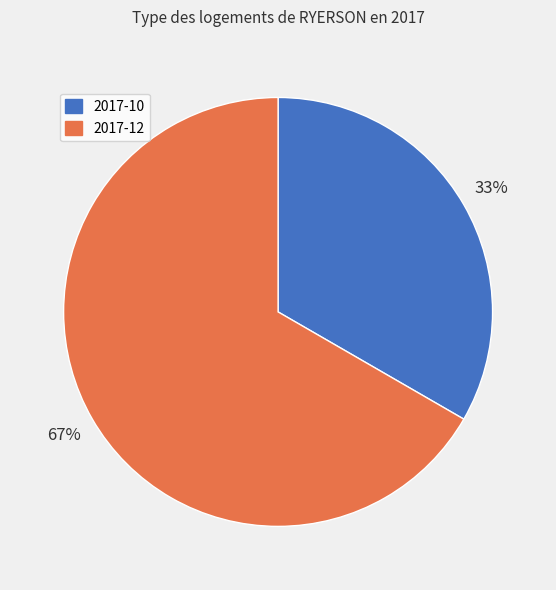

Do 2017-10 and 2017-12 together represent more than half of the pie?

Yes